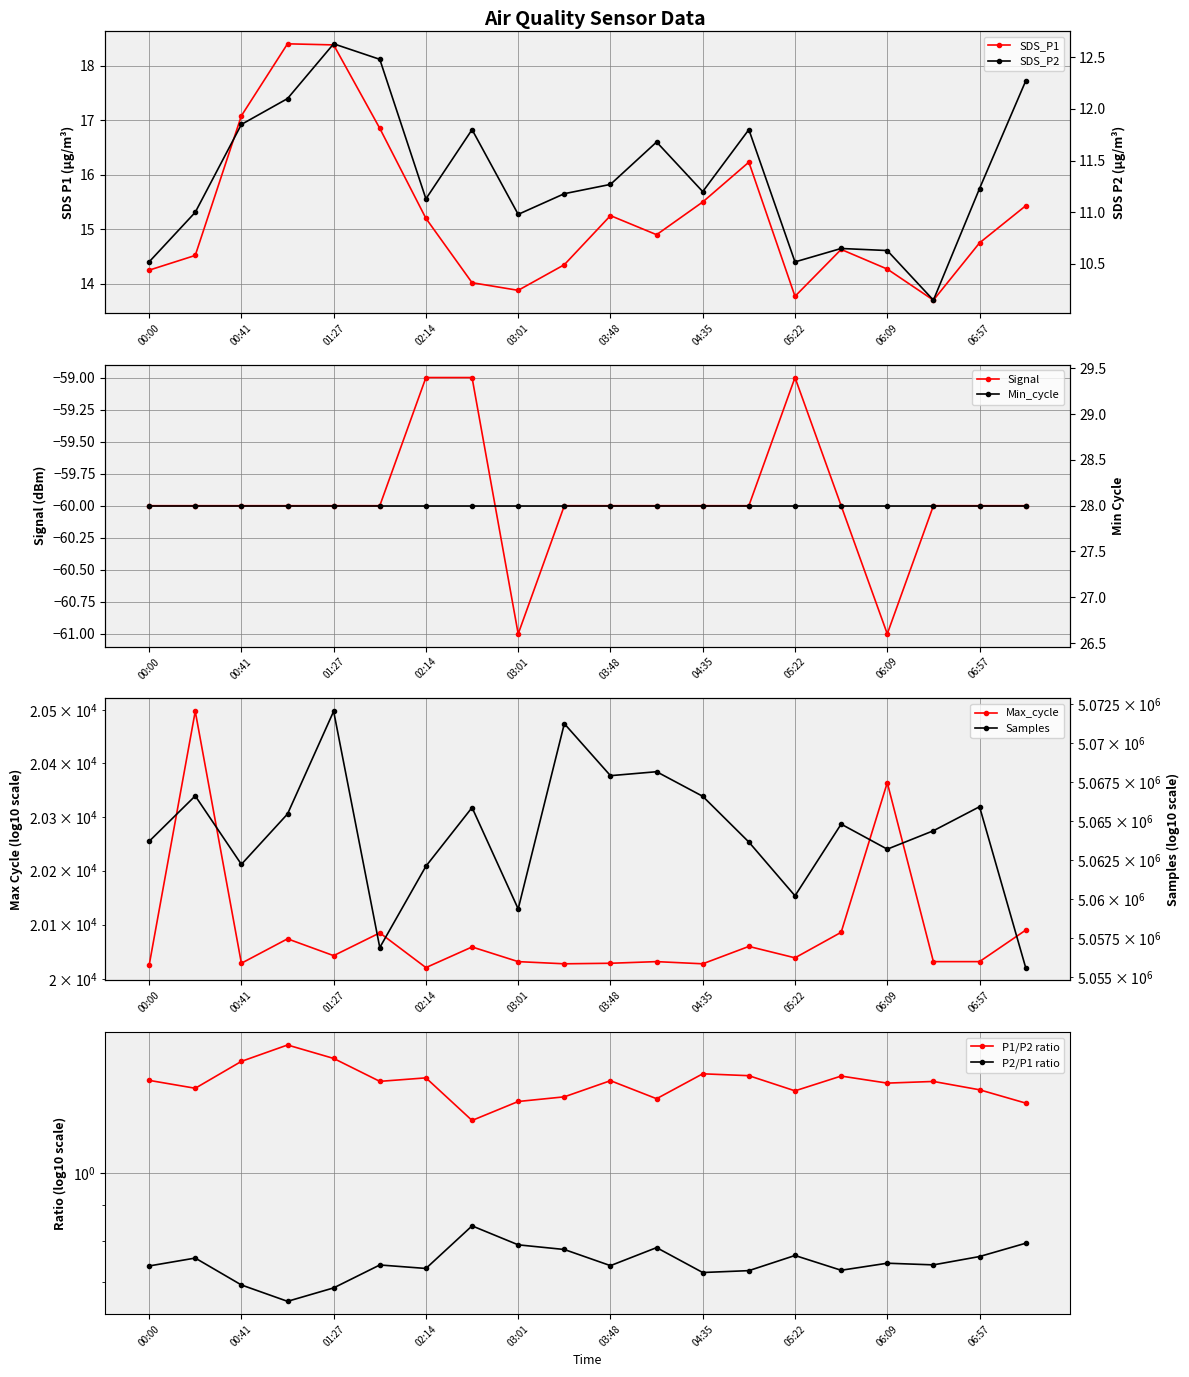

What is the minimum value for Signal?

-61